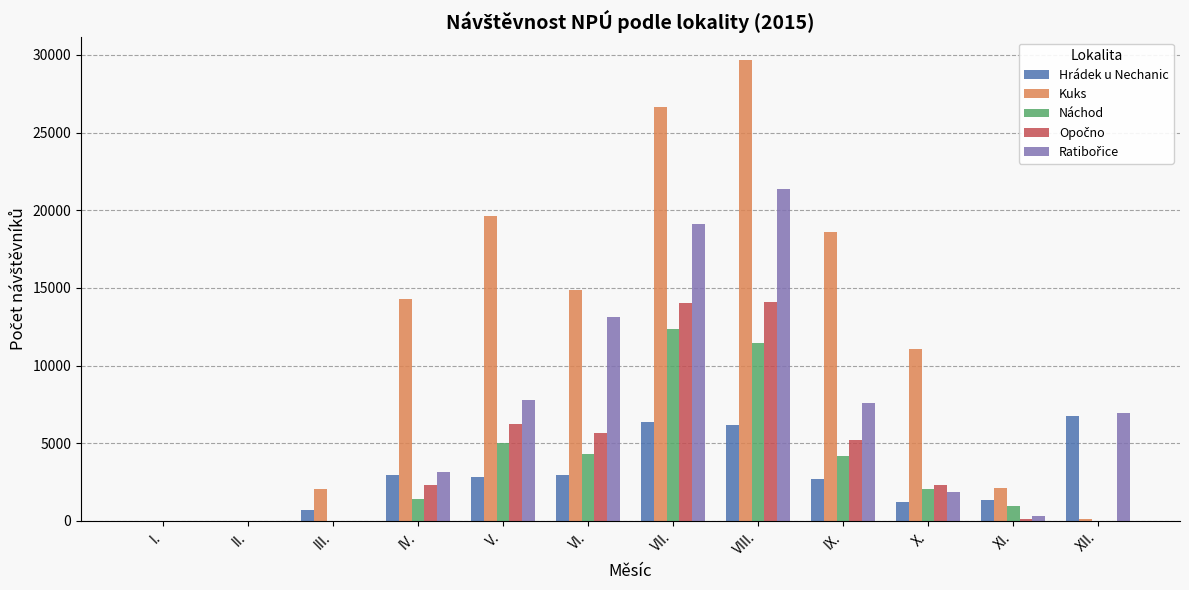

What is the sum of all Hrádek u Nechanic values?

33945